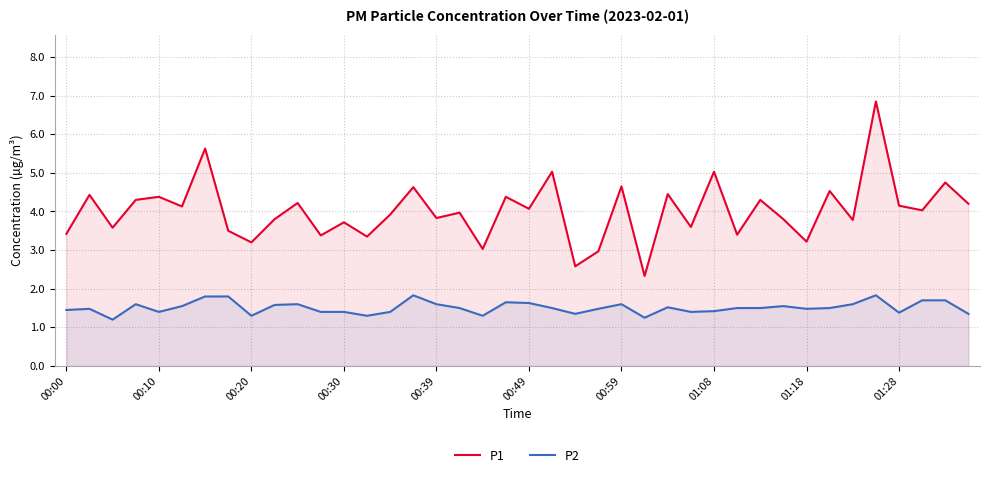

What is the highest value of the P2 series?

1.8